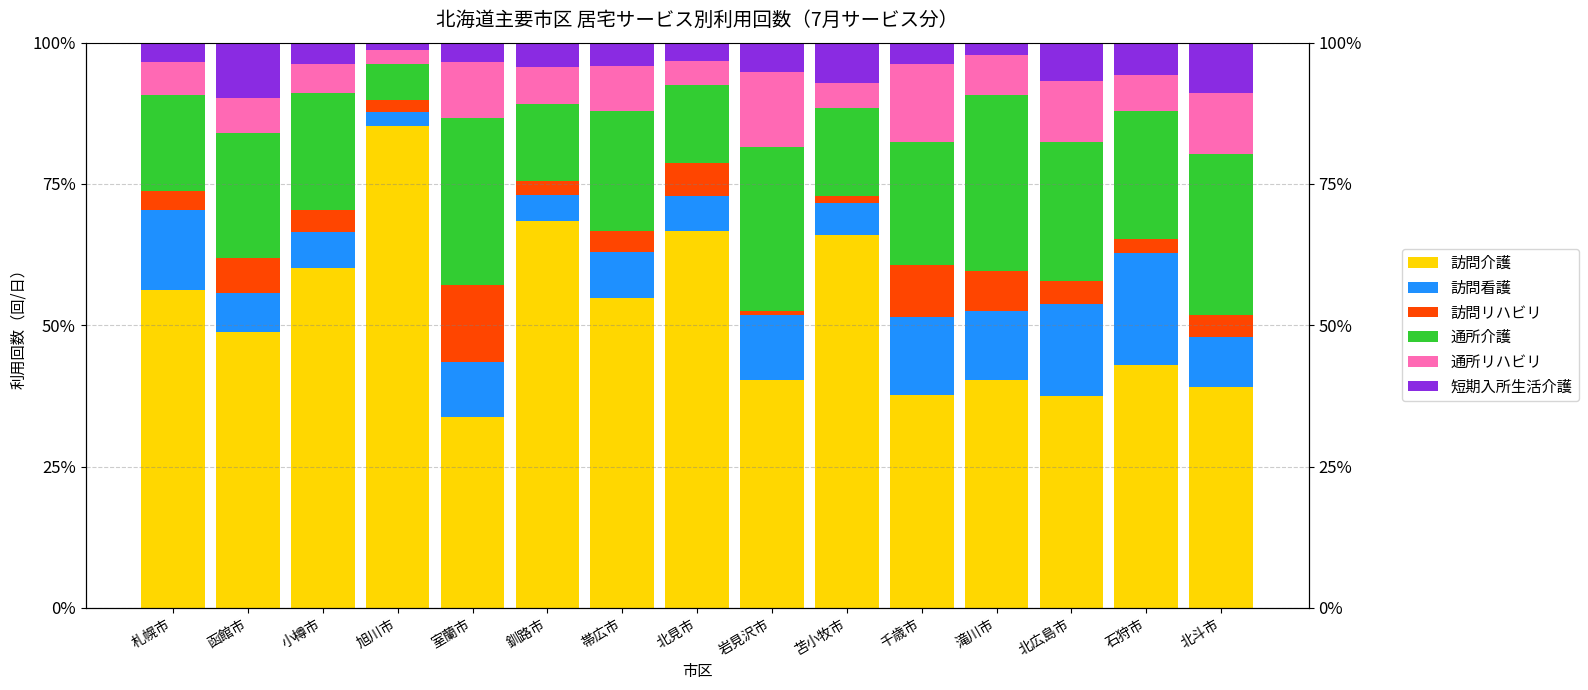

Where does the 訪問リハビリ series first go above 3?

札幌市